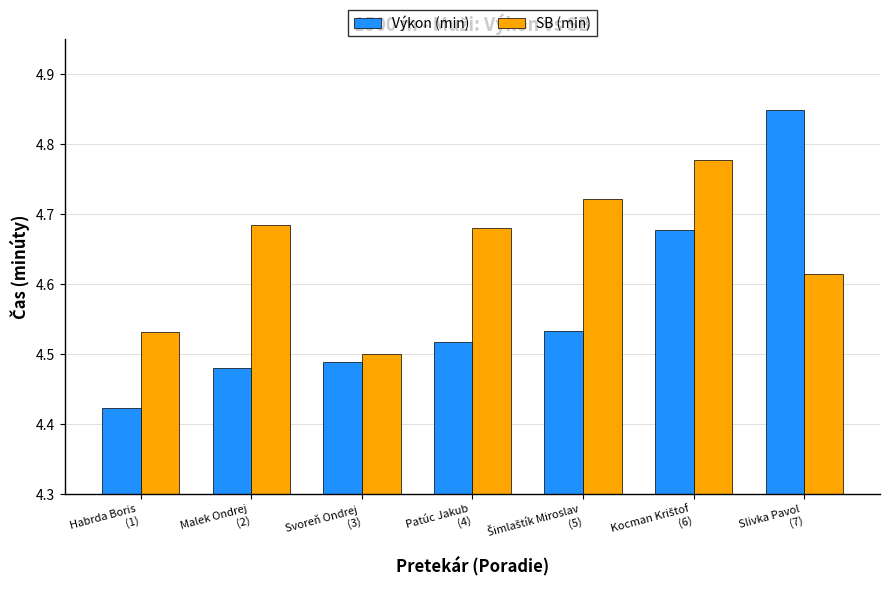

Rank the series by their maximum value, from lowest to highest.

SB (min), Výkon (min)